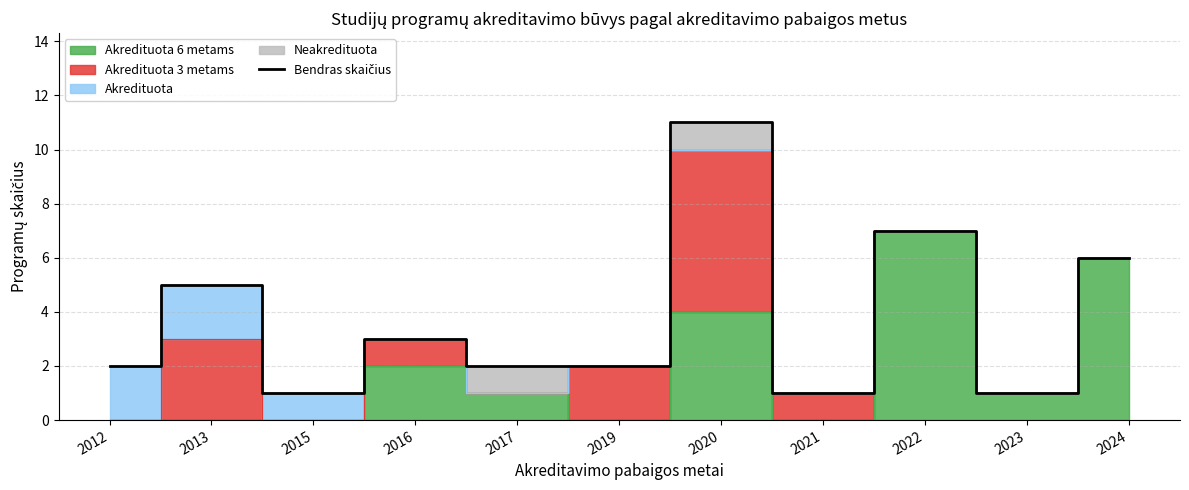

At which category does the data reach its first local valley?

2015